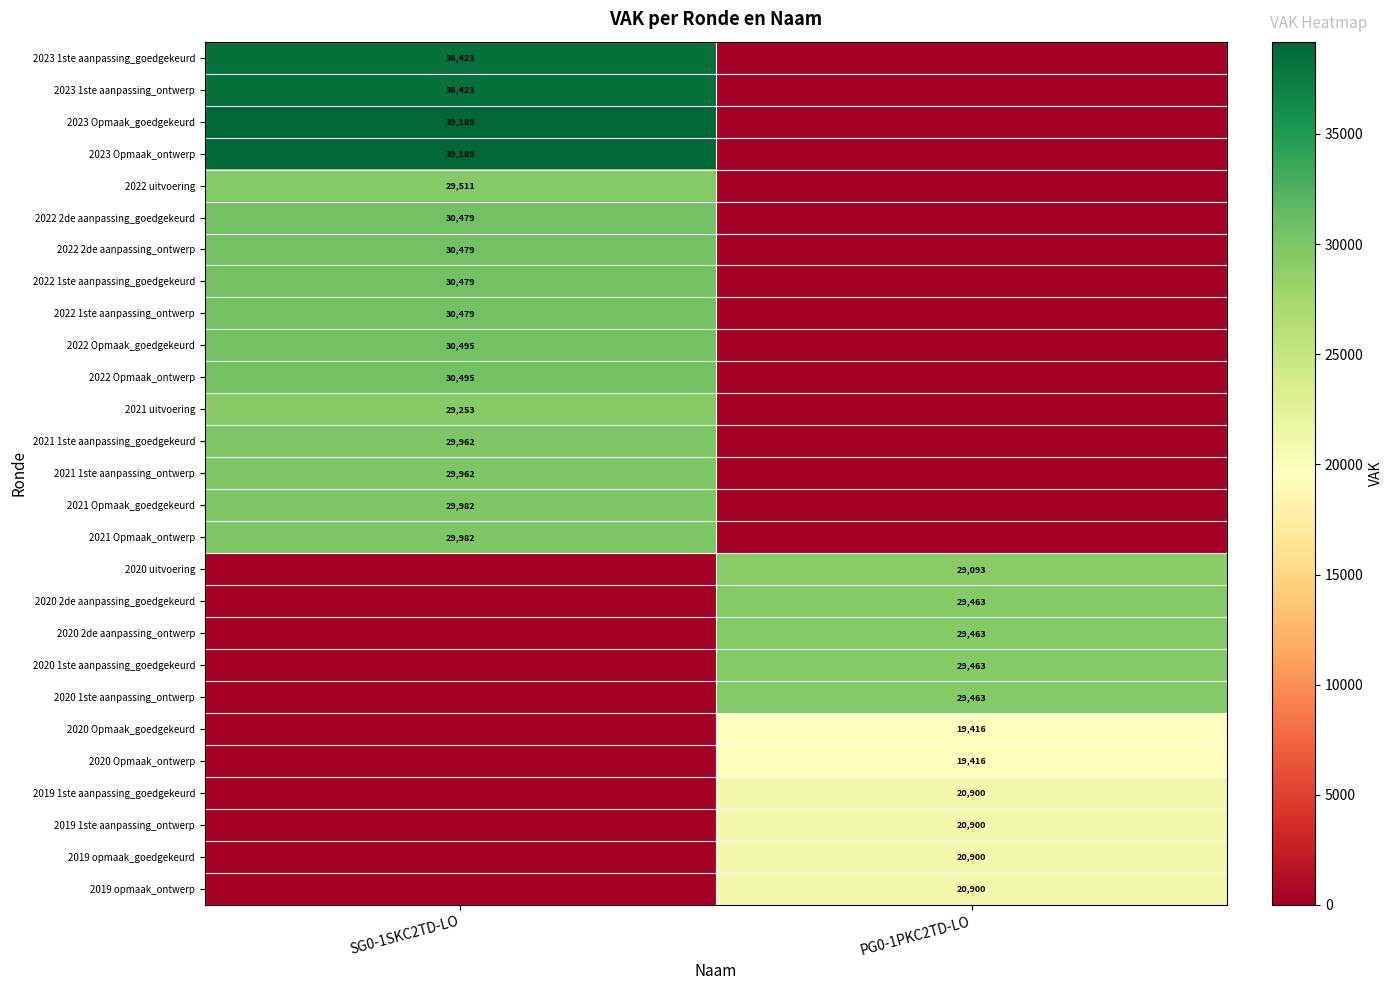

Is the value of 2020 Opmaak_ontwerp at PG0-1PKC2TD-LO greater than the value of 2022 Opmaak_ontwerp at SG0-1SKC2TD-LO?

No